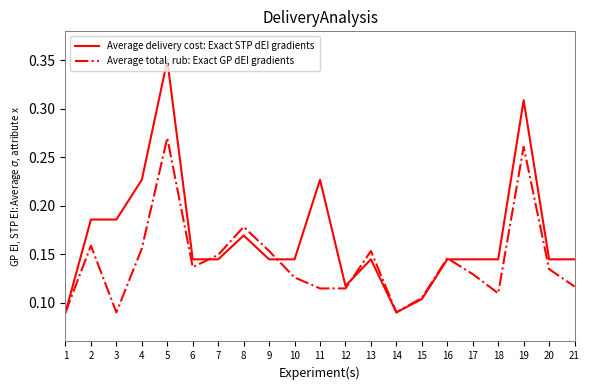

Which series ends up on top after the final intersection of Average total, rub: Exact GP dEI gradients and Average delivery cost: Exact STP dEI gradients?

Average delivery cost: Exact STP dEI gradients